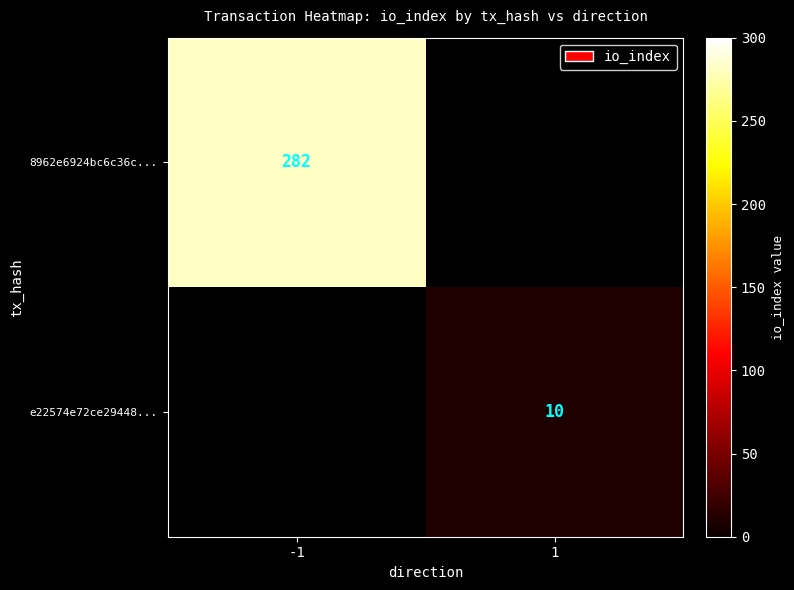

True or false: 8962e6924bc6c36c... has a value of 282 at -1.

True